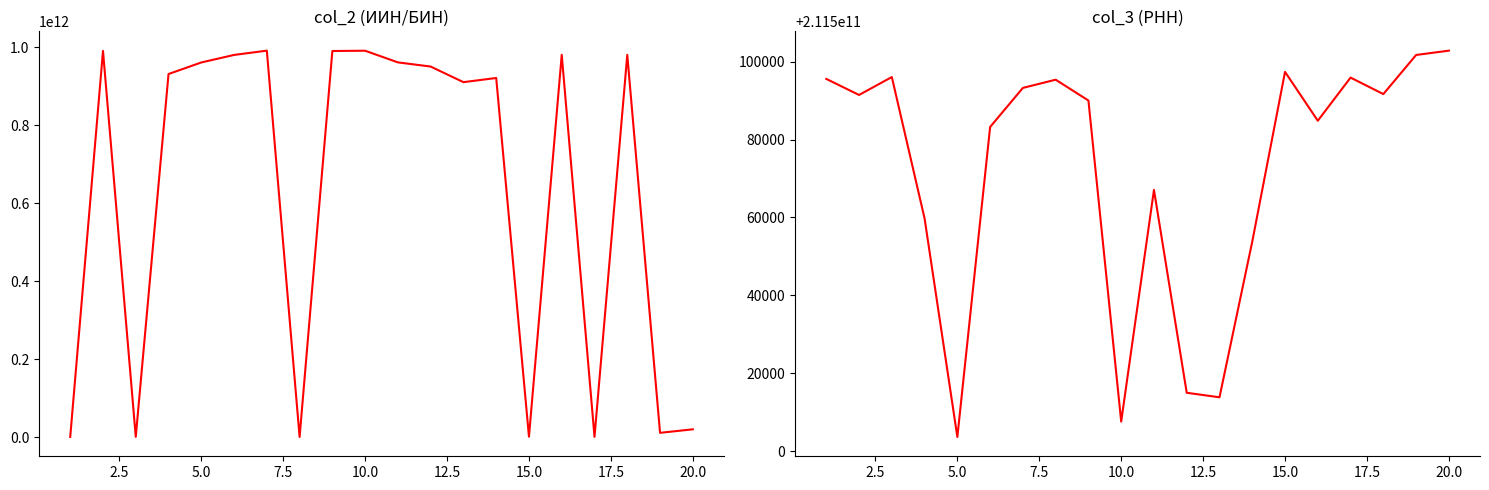

Does the chart have visible grid lines?

No